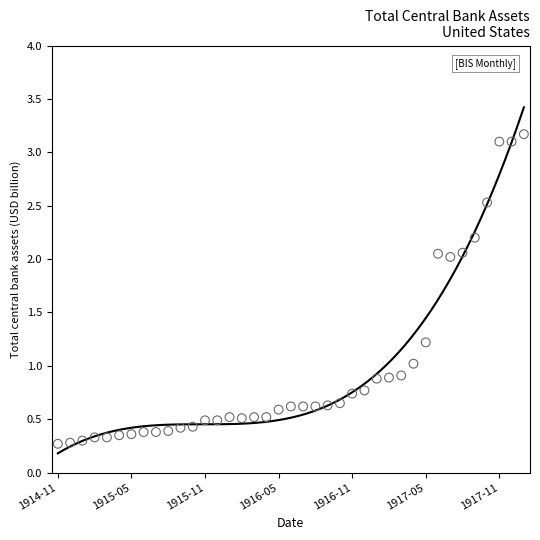

What is the range of Y values (max minus min)?

2.9